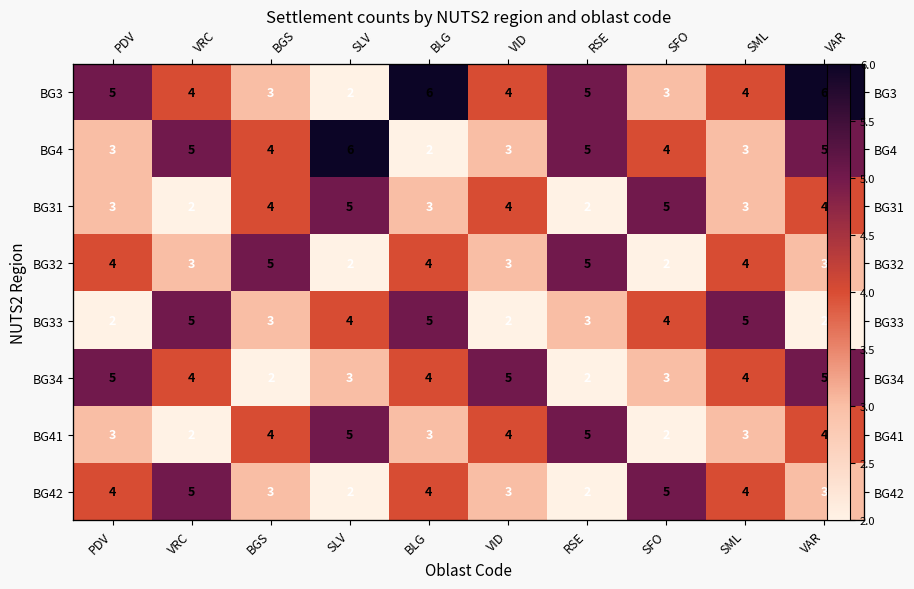

What is the sum of all BG4 values?

40